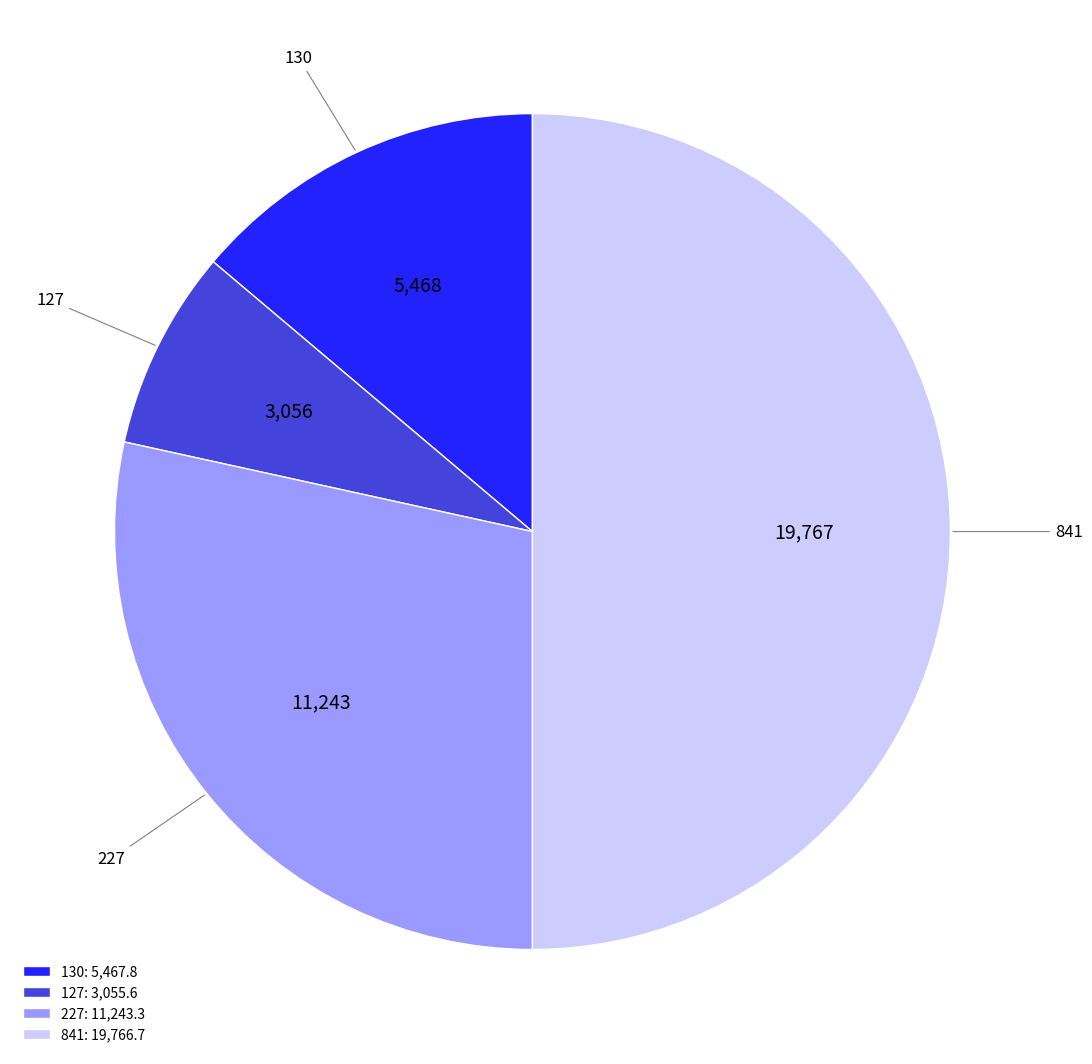

Which slice is the largest?

841: 19,766.7